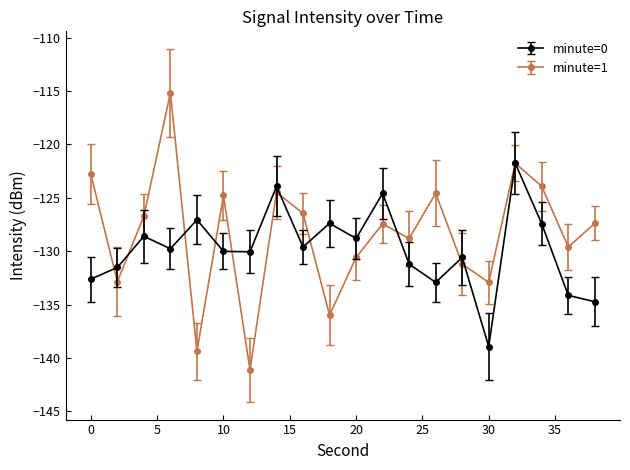

Rank the series by their maximum value, from highest to lowest.

minute=1, minute=0